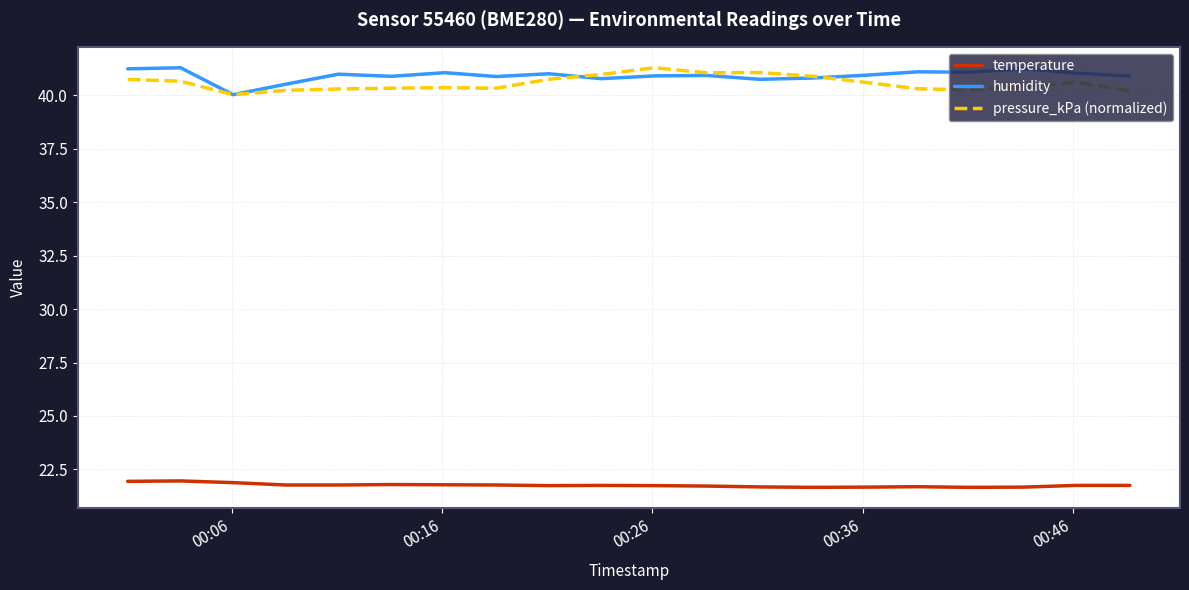

After their last crossing, which series has the higher values: humidity or pressure_kPa (normalized)?

humidity